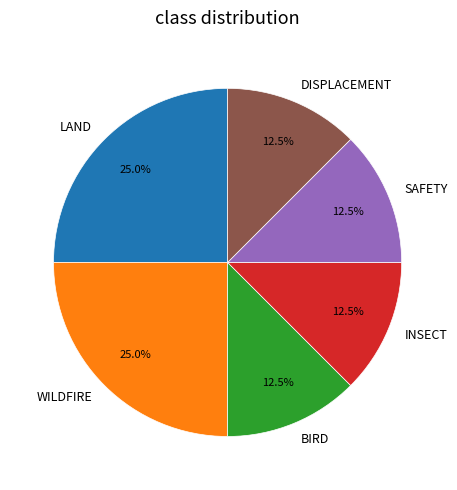

What is the total percentage of DISPLACEMENT and BIRD?

25.0%